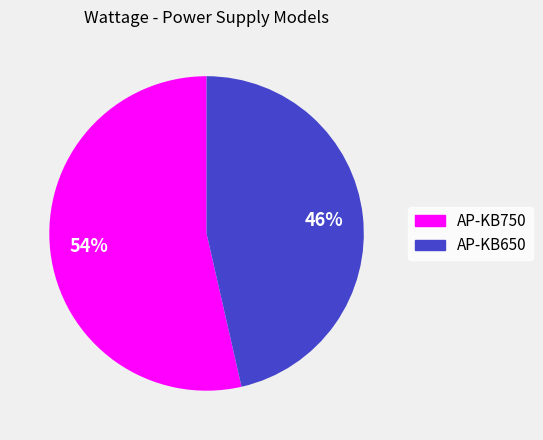

How many segments does this pie chart have?

2